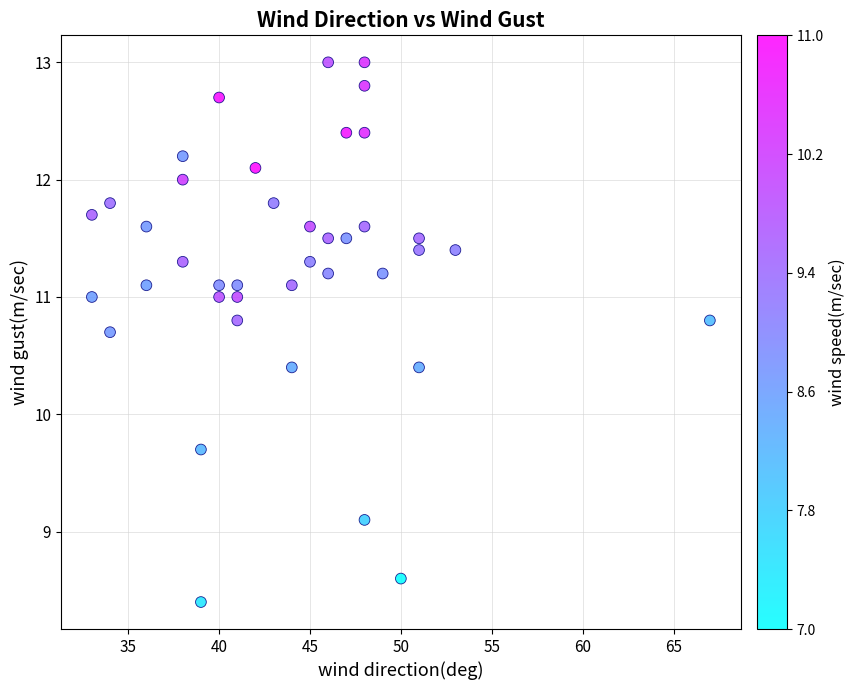

What is the range of X values (max minus min)?

34.0